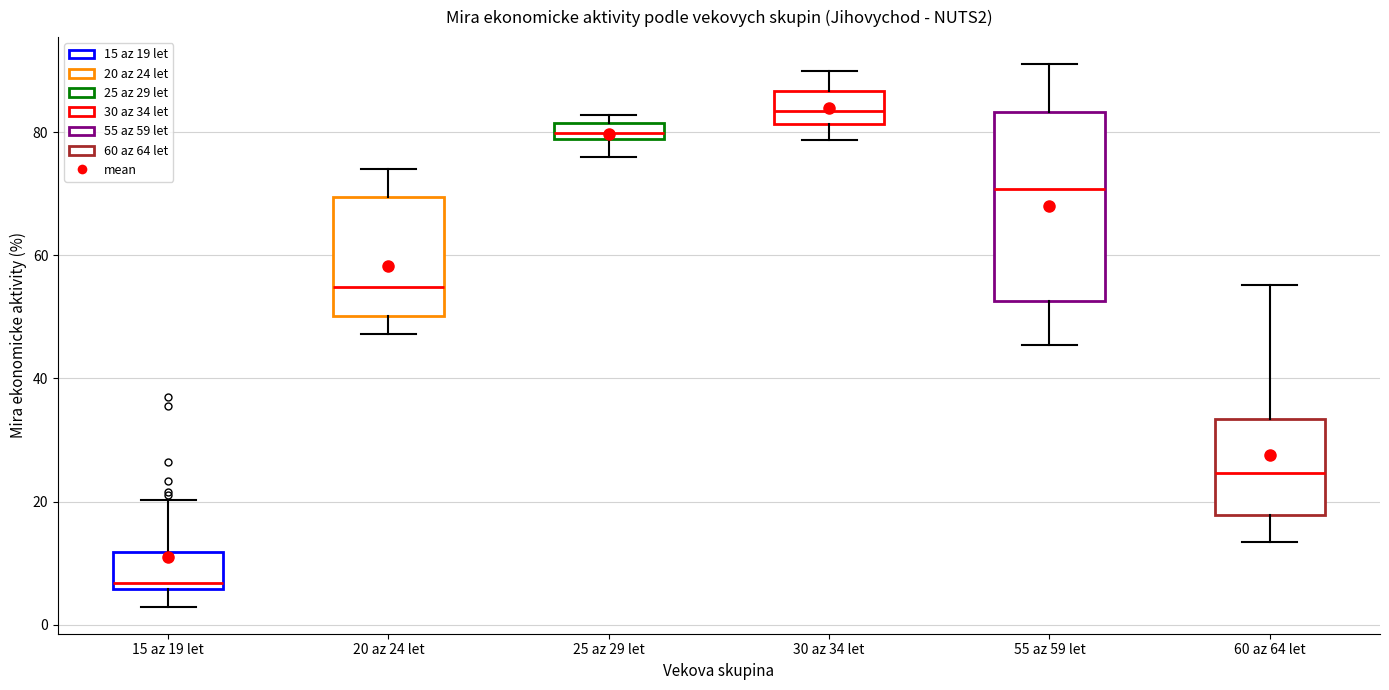

Where does the median line of the box for 30 az 34 let sit on the y-axis? The values are not printed on the chart, so give them approximately, as read against the axis.

84